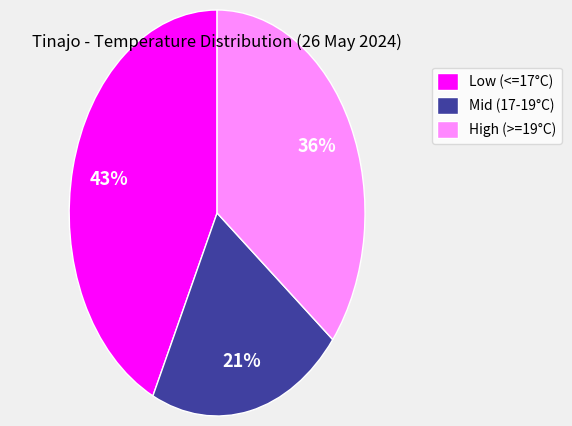

Is there any slice that represents more than half of the pie?

No